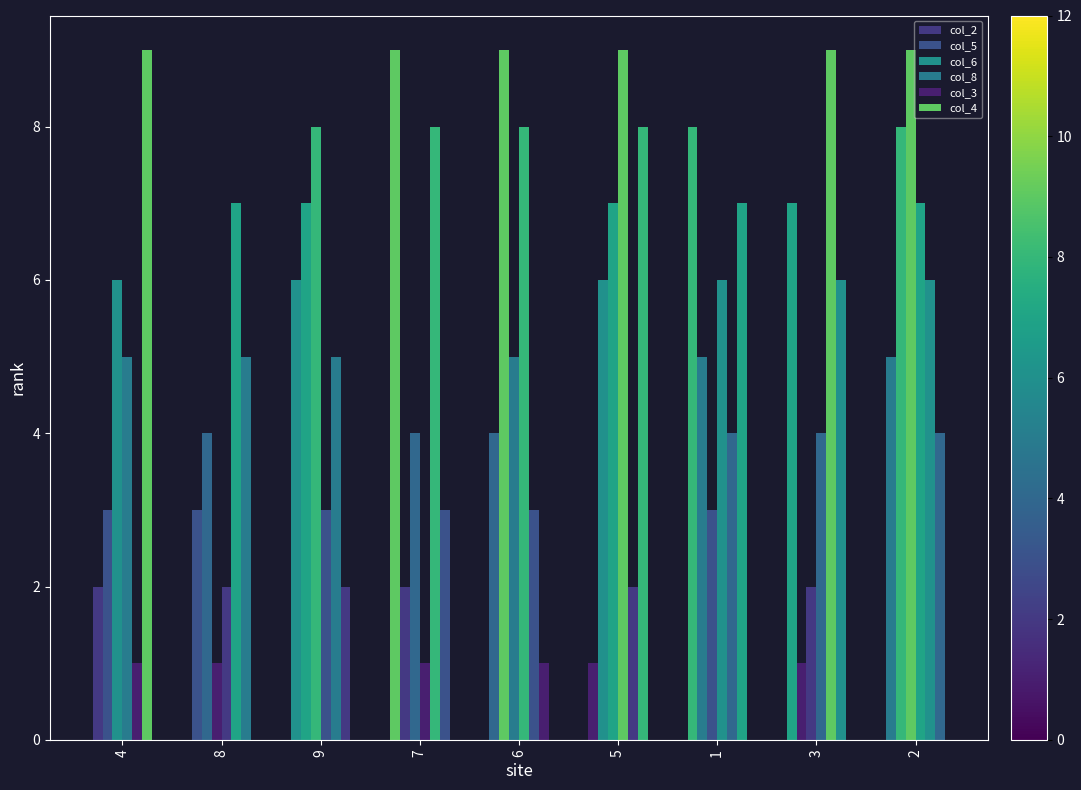

What is the average value of the col_2 series?

5